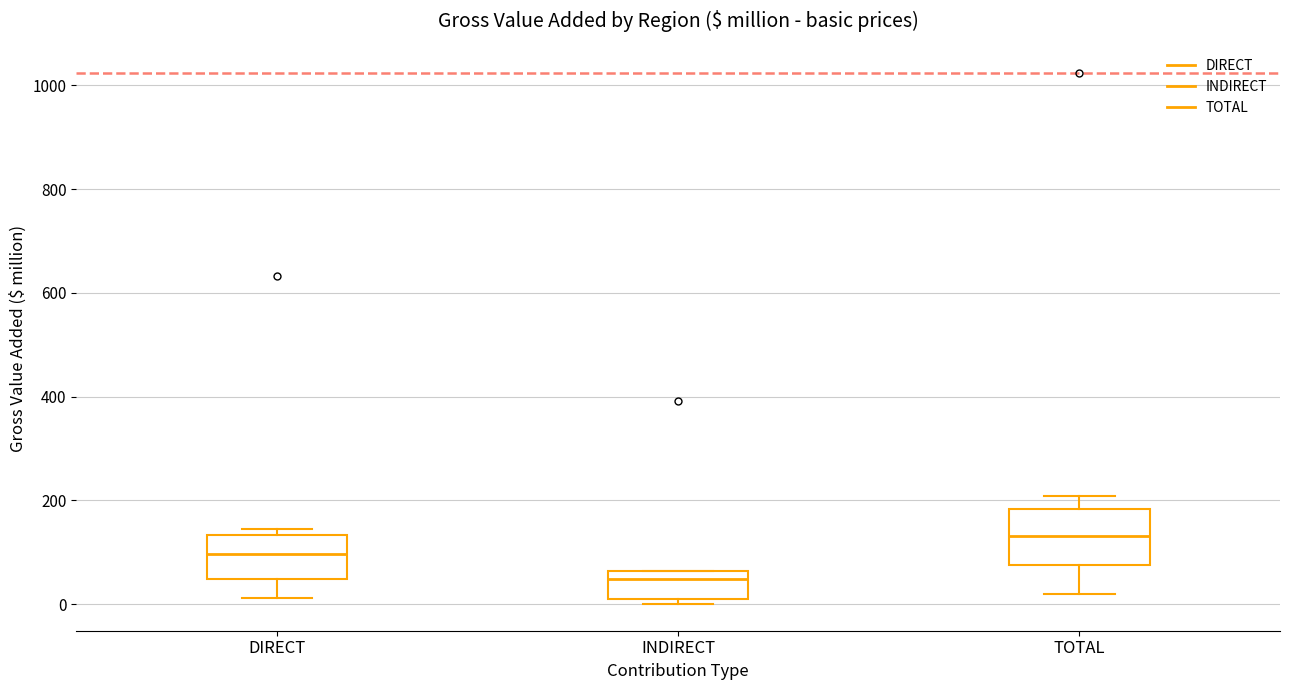

Reading left to right, transcribe this box plot: for each box, give where its median line is, the range the box spans, and where its two whiskers end, as read against the y-axis. The values are not printed on the chart, so give them approximately, as read against the axis.

DIRECT: median 100, box 40 to 140, whiskers 20 to 140 (just above the box's upper edge)
INDIRECT: median 40, box 0 to 60, whiskers 0 (just below the box's lower edge) to 60
TOTAL: median 140, box 80 to 180, whiskers 20 to 200